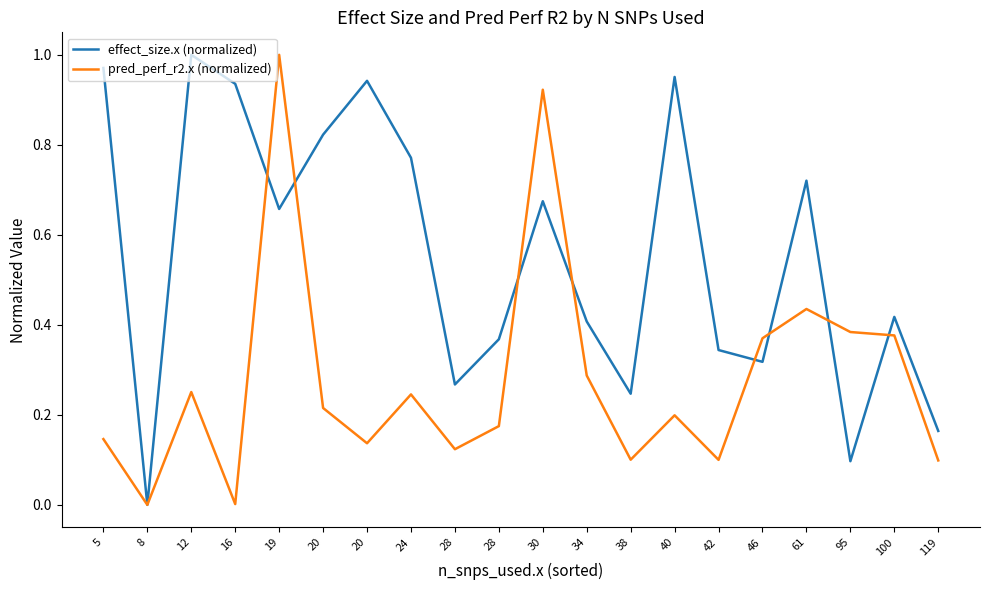

At which category is the sum across all series the highest?

19